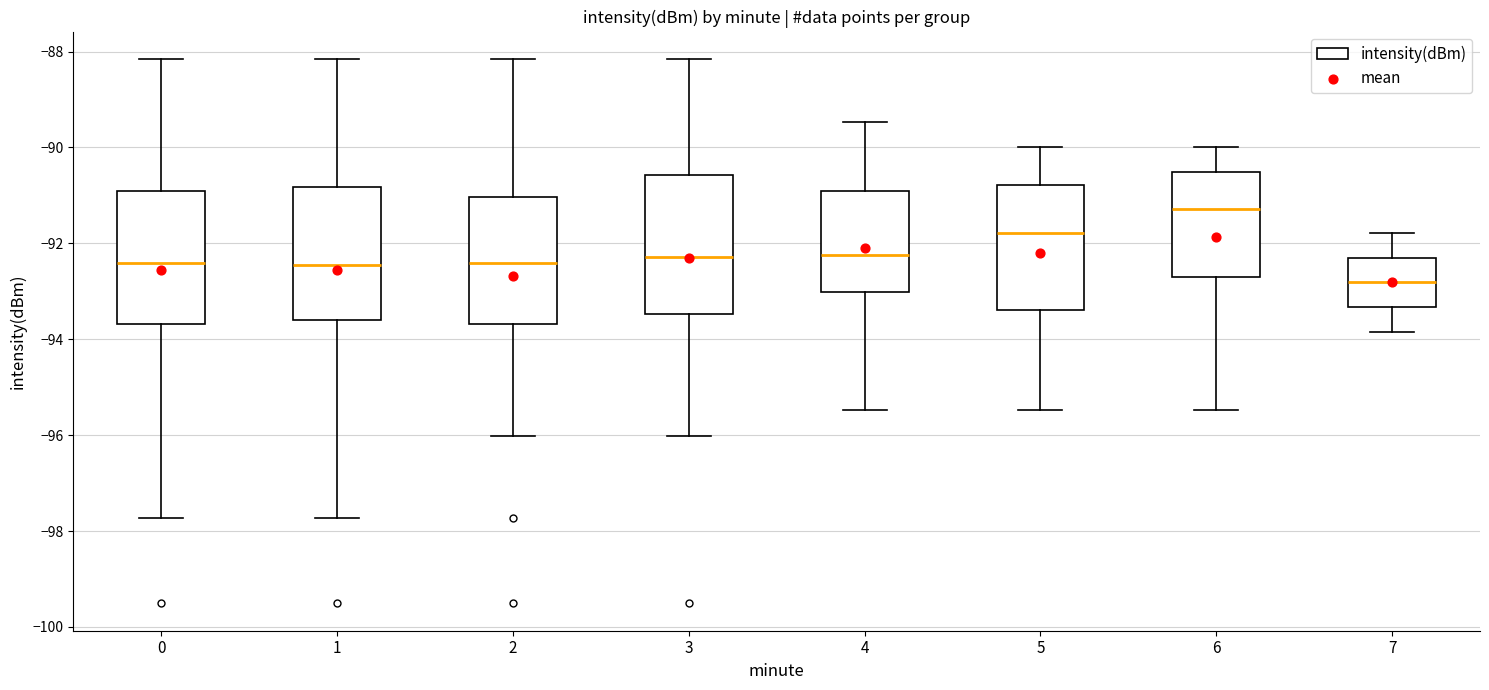

Where is the upper edge of the box at x = 6 on the y-axis? The values are not printed on the chart, so give them approximately, as read against the axis.

-90.6